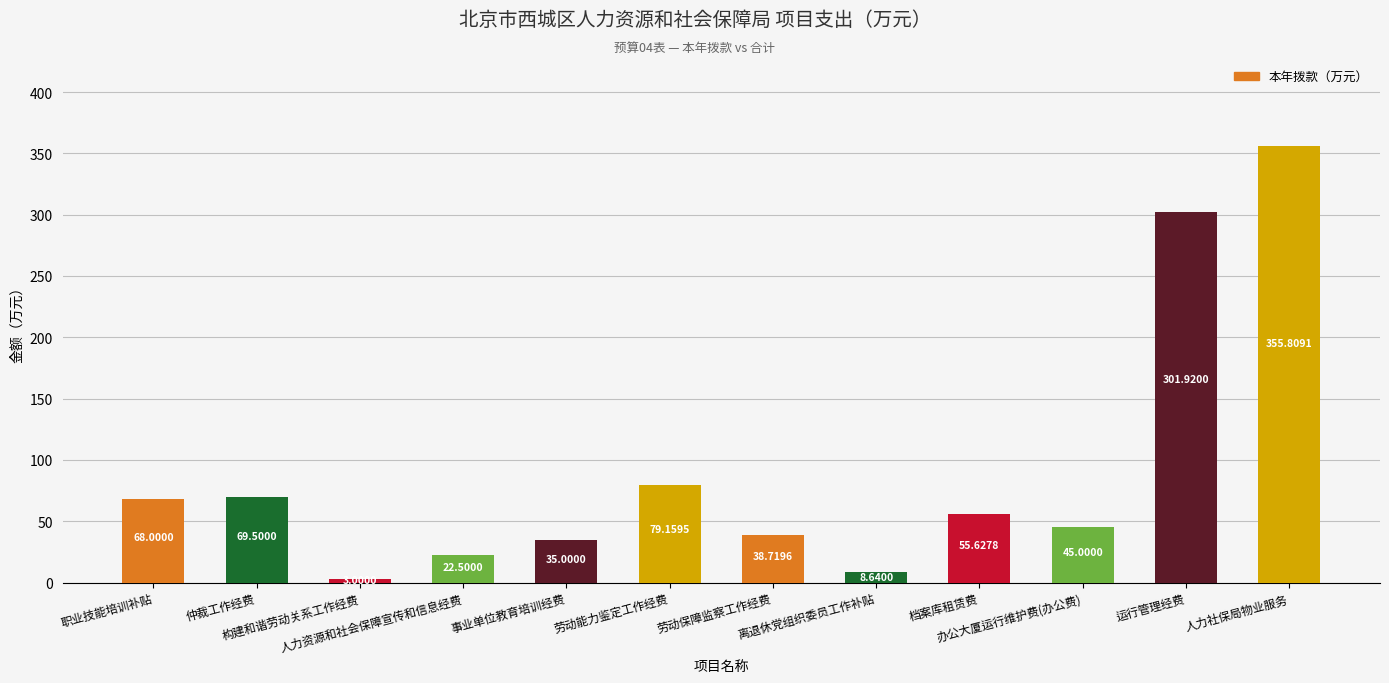

Is it true that the value at 人力社保局物业服务 is 467.5?

False